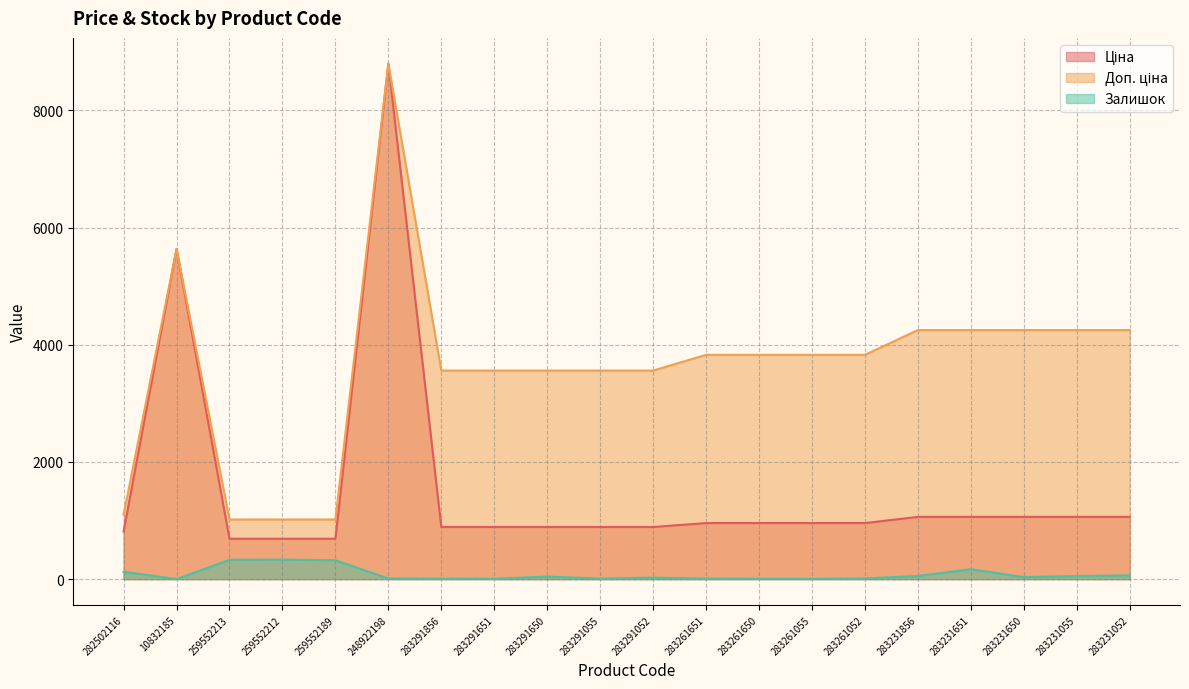

At how many categories does at least one series exceed 2993?

16